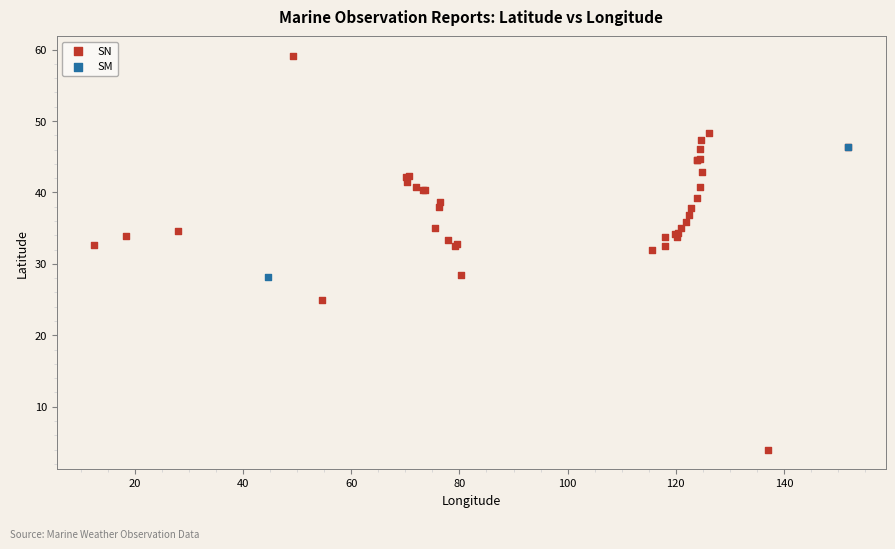

What are all the series names shown in the legend?

SN, SM